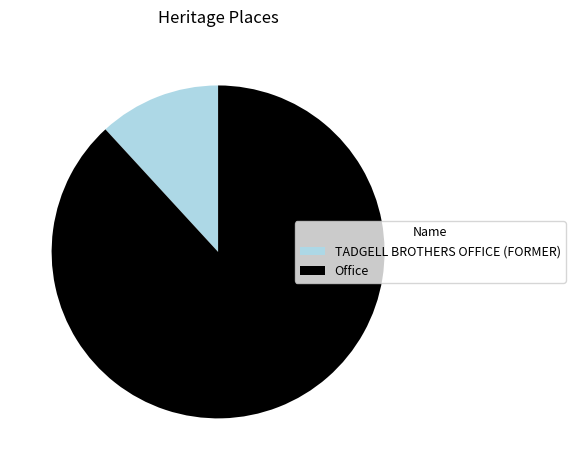

How many segments does this pie chart have?

2